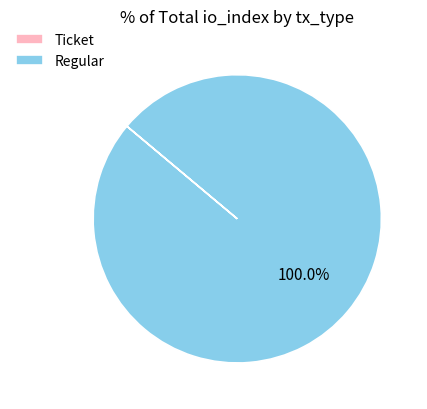

What is the largest slice in the pie chart?

Regular